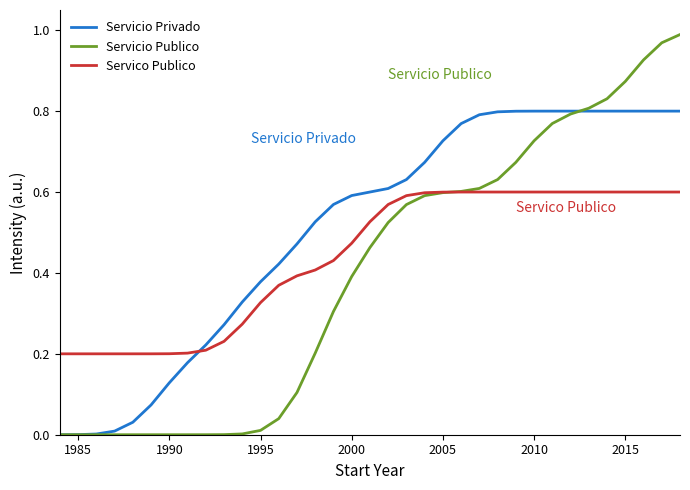

Which series has the largest range (max minus min)?

Servicio Publico